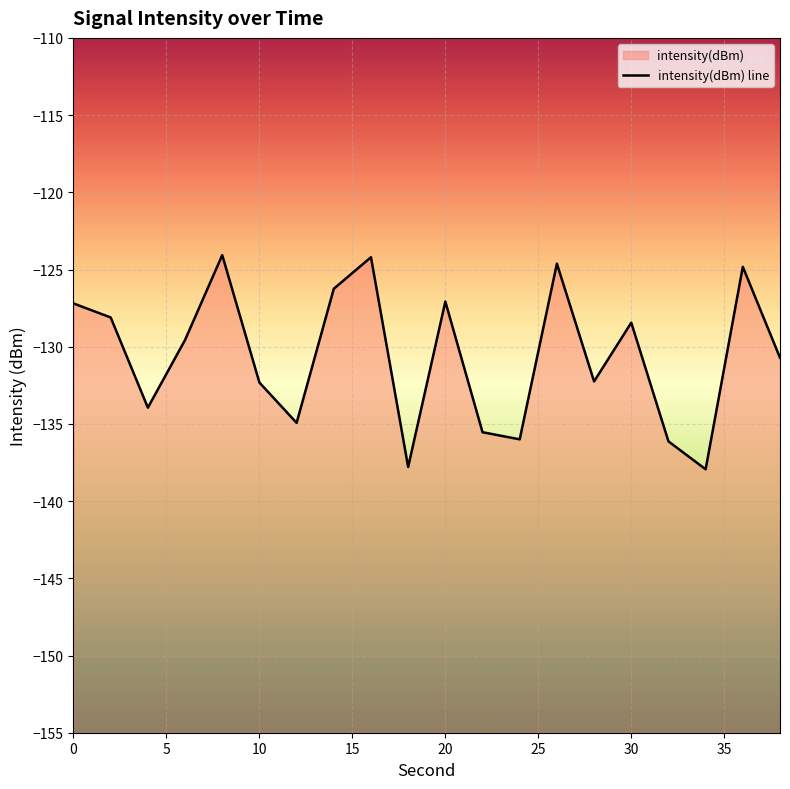

Count the number of categories in the chart.

20